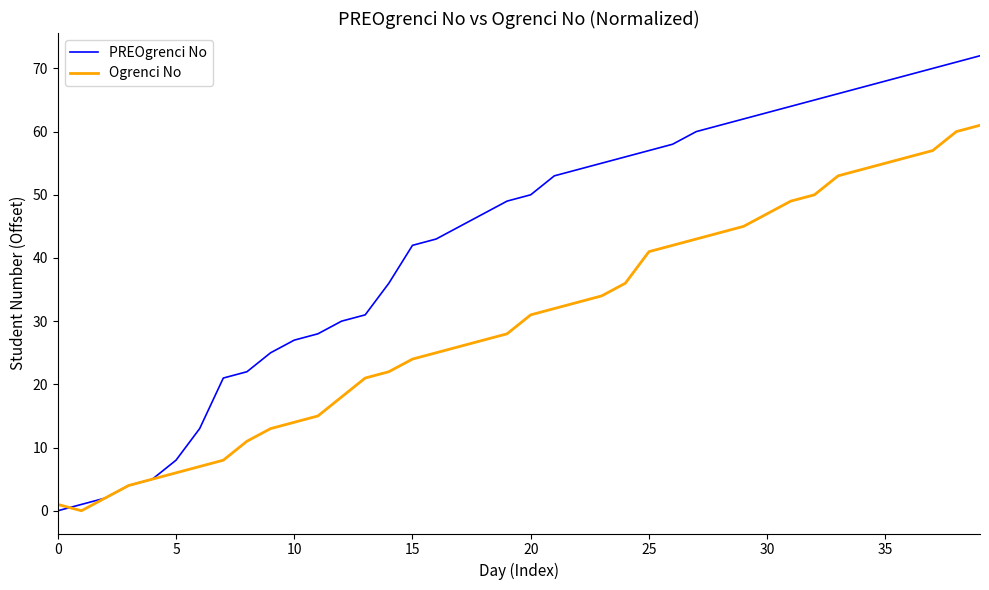

Reading right to left, what are all the values shown in this chart?

PREOgrenci No: 72	71	70	69	68	67	66	65	64	63	62	61	60	58	57	56	55	54	53	50	49	47	45	43	42	36	31	30	28	27	25	22	21	13	8	5	4	2	1	0
Ogrenci No: 61	60	57	56	55	54	53	50	49	47	45	44	43	42	41	36	34	33	32	31	28	27	26	25	24	22	21	18	15	14	13	11	8	7	6	5	4	2	0	1